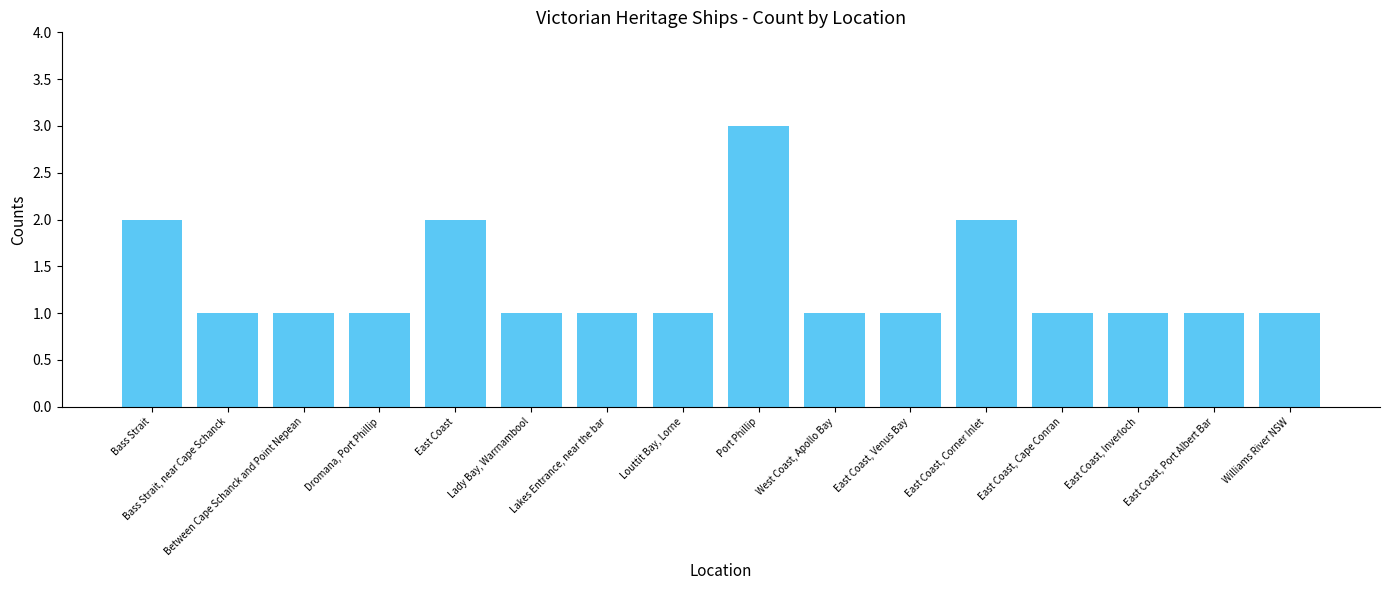

What is the greatest value displayed?

3